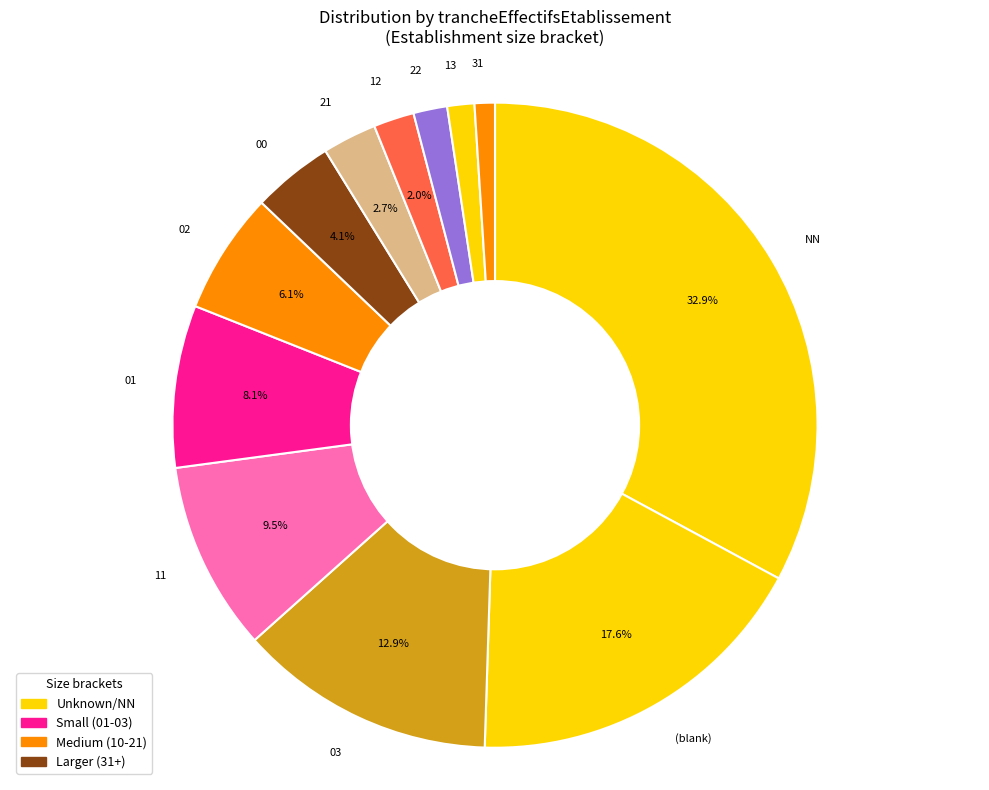

Combined, what portion of the pie is 21 and NN?

35.6%